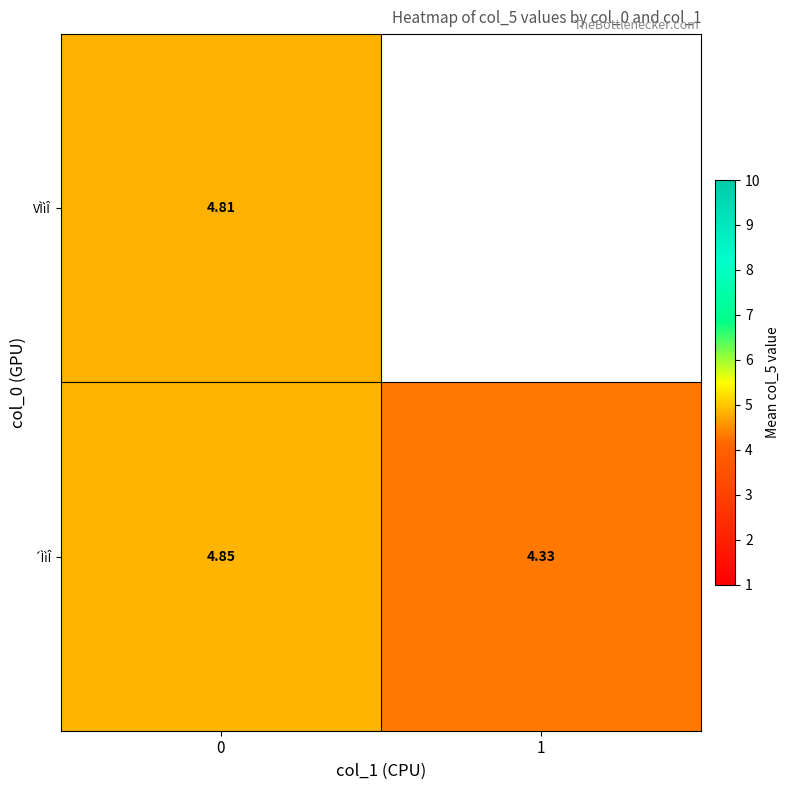

Which series changed the most between 0 and 1?

row_1